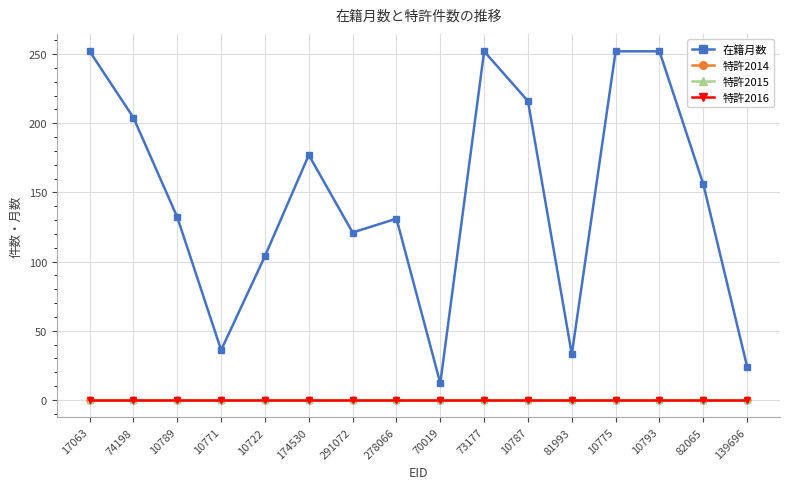

What is the spread (max minus min) of values at 10787?

216